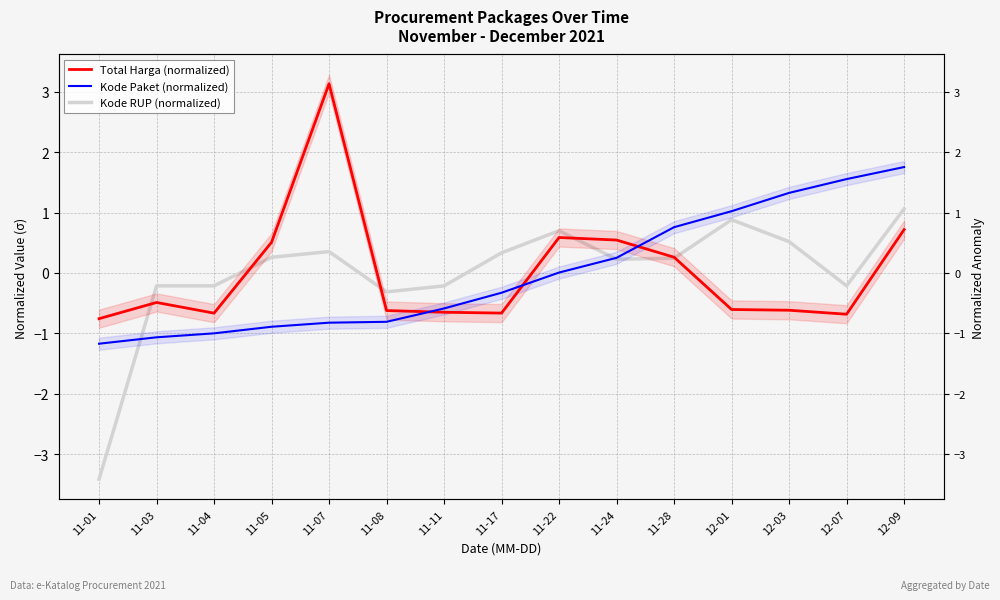

Reading left to right, list all the values displayed in this chart.

Total Harga (normalized): -0.8	-0.5	-0.7	0.5	3.1	-0.6	-0.6	-0.7	0.6	0.5	0.3	-0.6	-0.6	-0.7	0.7
Kode Paket (normalized): -1.2	-1.1	-1.0	-0.9	-0.8	-0.8	-0.6	-0.3	0.0	0.3	0.8	1.0	1.3	1.6	1.8
Kode RUP (normalized): -3.4	-0.2	-0.2	0.3	0.4	-0.3	-0.2	0.3	0.7	0.2	0.2	0.9	0.5	-0.2	1.1